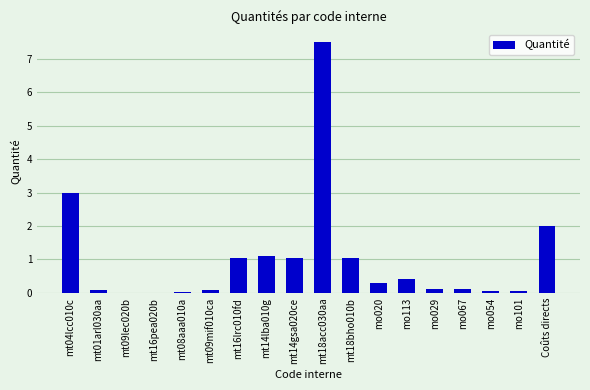

What value does the data have at mt14lba010g?

1.1